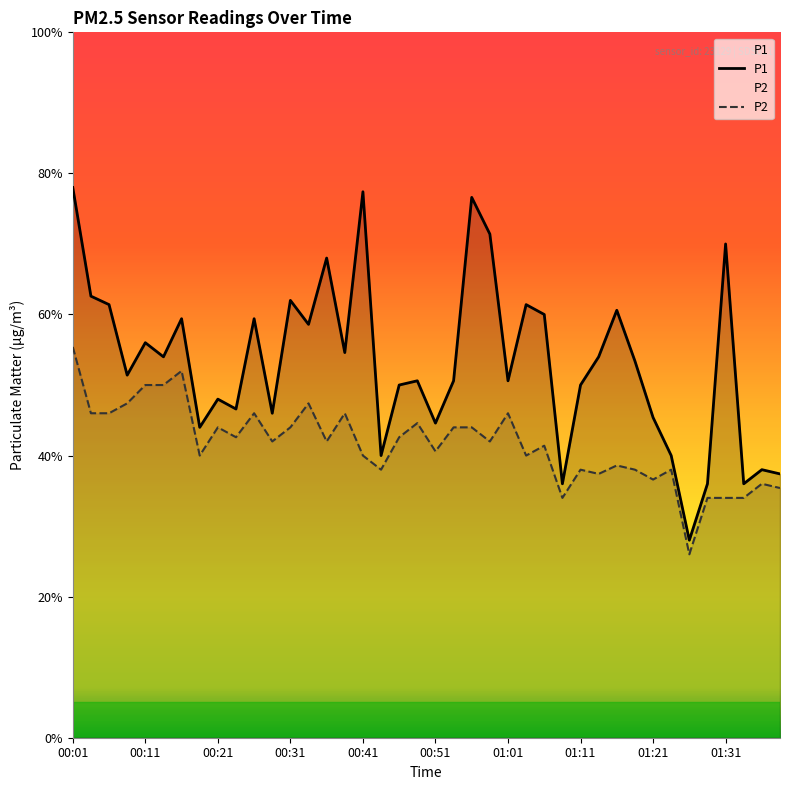

True or false: P1 and P2 cross at least once.

False